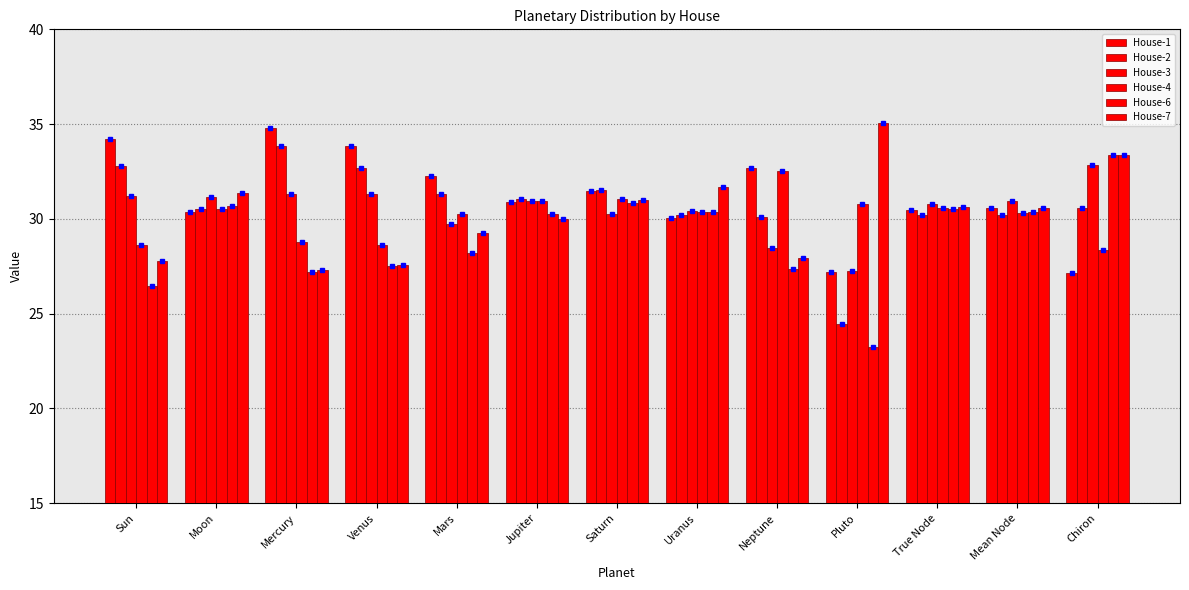

How many values in the House-6 series are below 30?

6